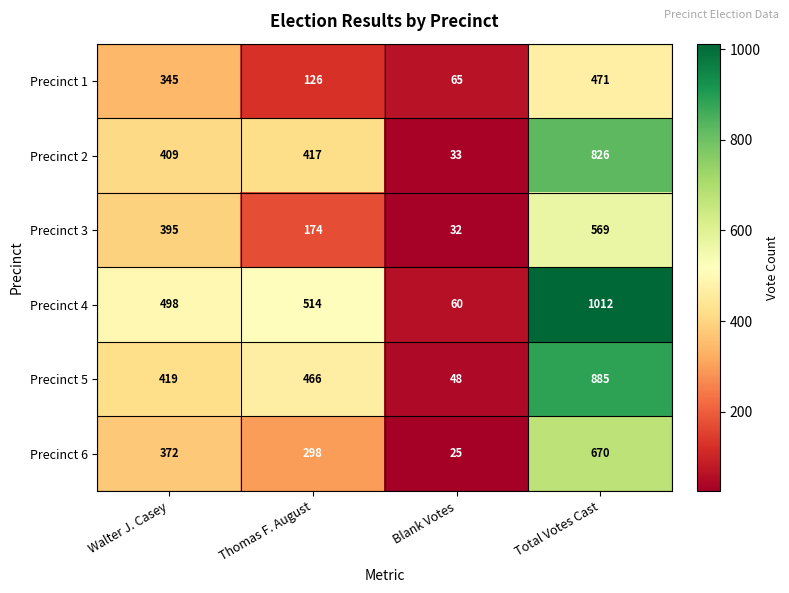

Between Thomas F. August and Total Votes Cast, which series saw the biggest shift?

Precinct 4